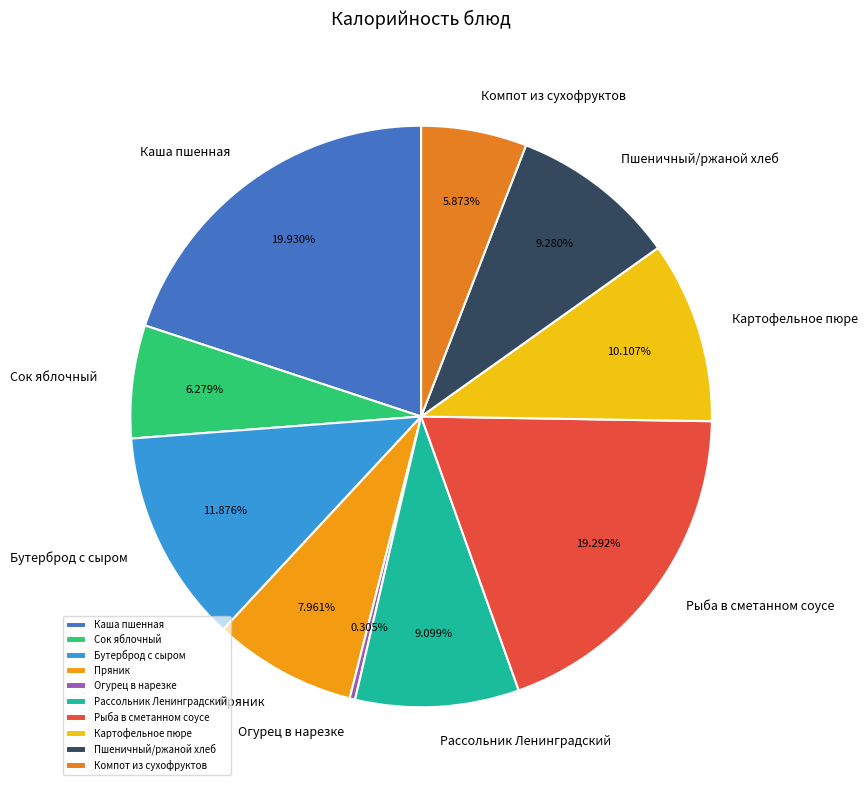

To the nearest percent, what portion does Картофельное пюре represent?

10%